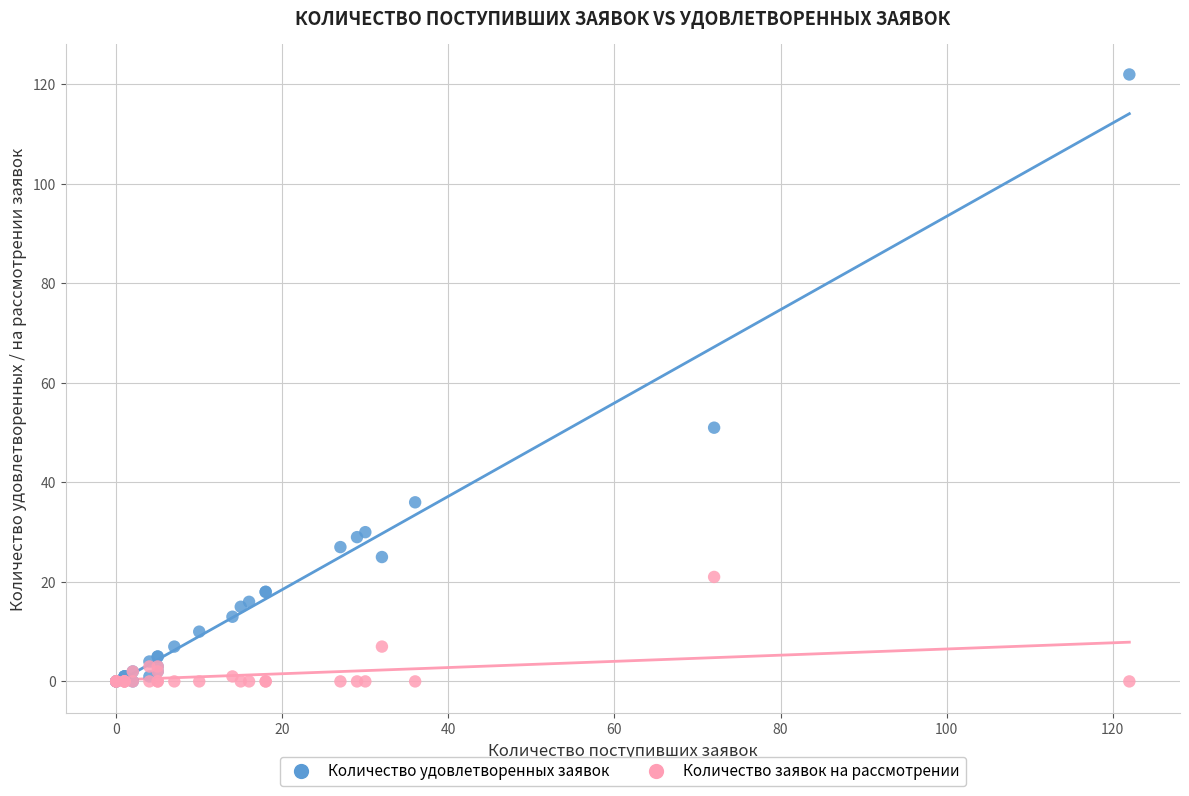

In the Количество удовлетворенных заявок series, what Y value is closest to 61?

51